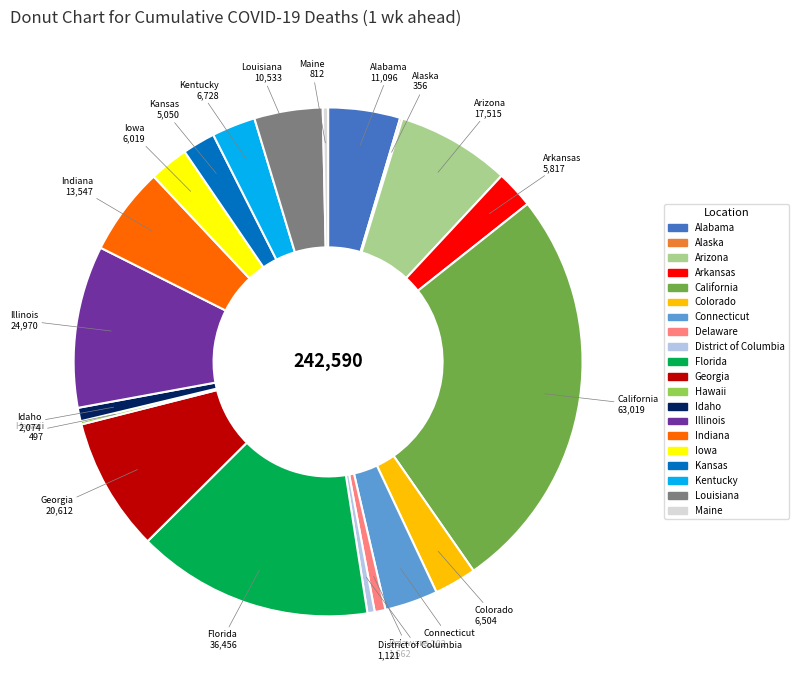

Which has a higher value, District of Columbia or Arizona?

Arizona